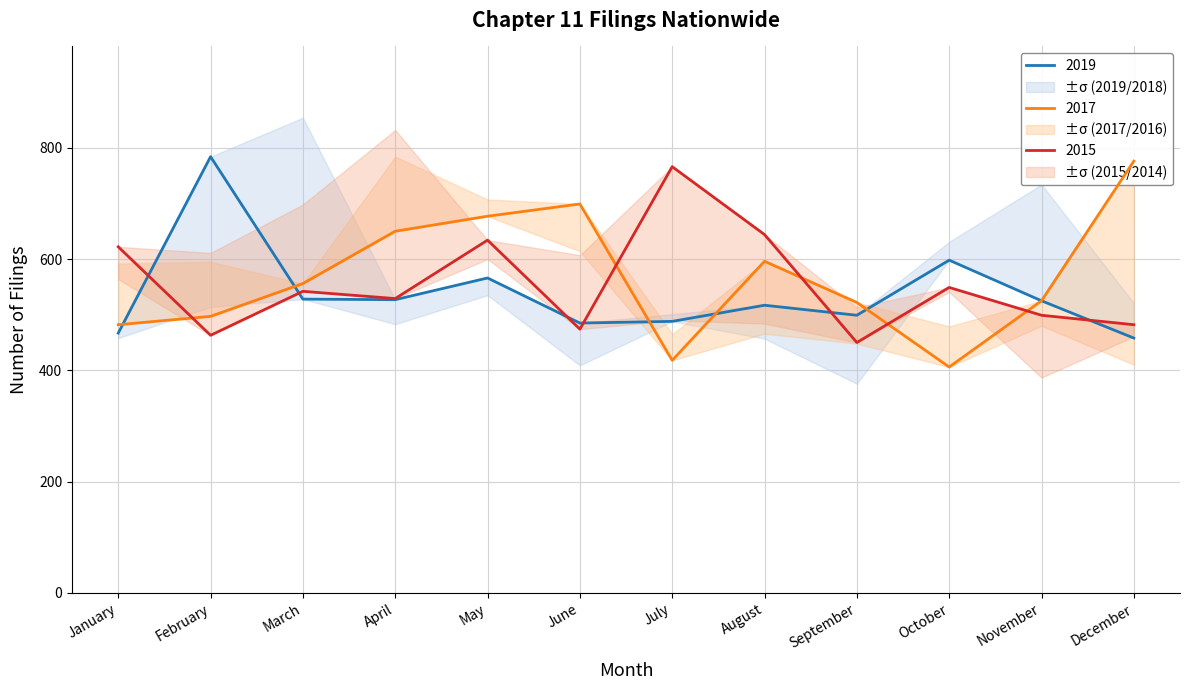

At which category is the sum across all series the highest?

May